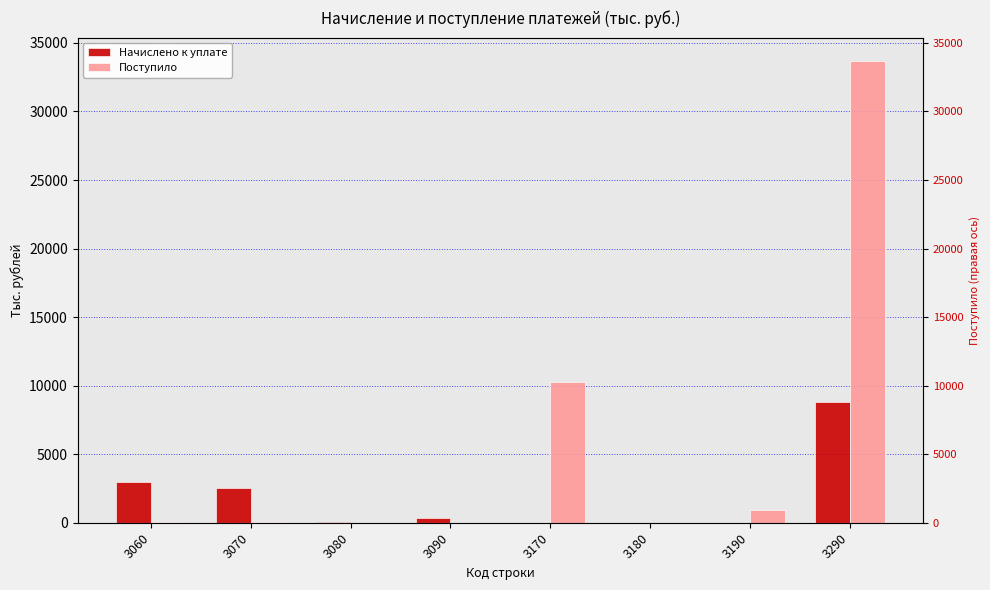

What is the spread (max minus min) of values at 3170?

10266